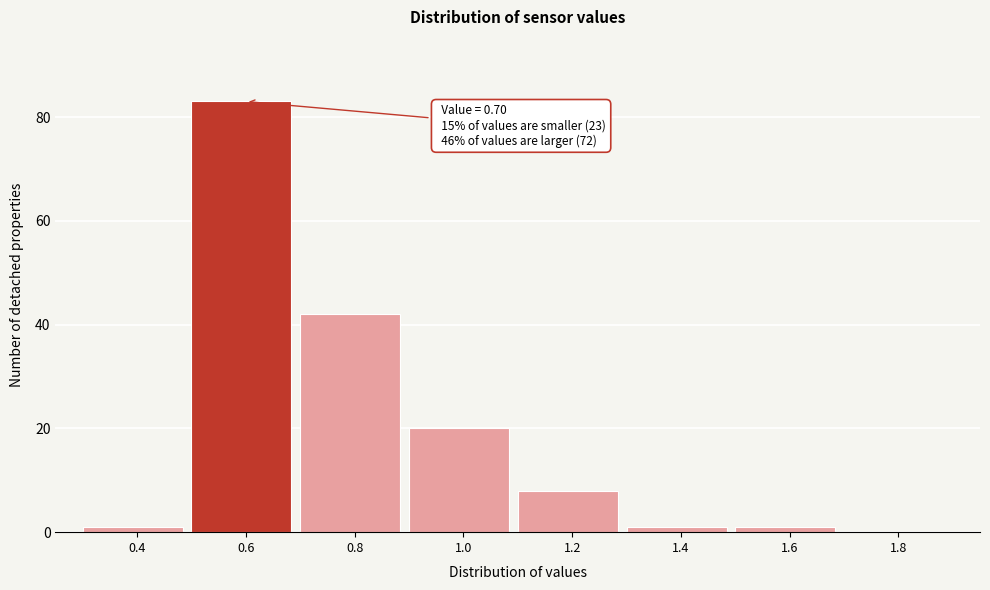

Reading left to right, transcribe all the data shown in this chart.

0.4=1	0.6=83	0.8=42	1.0=20	1.2=8	1.4=1	1.6=1	1.8=0